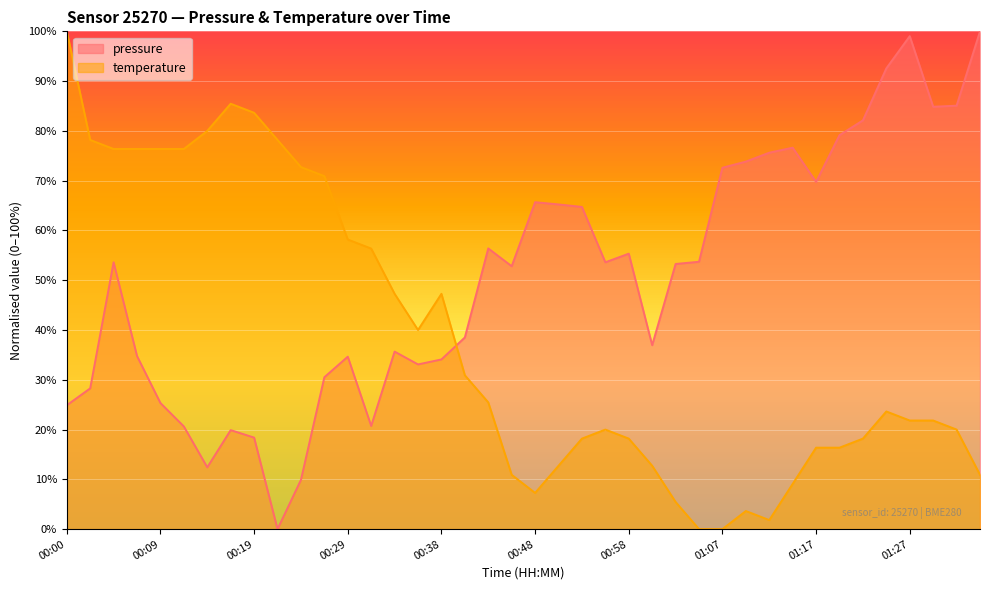

List the series in order of their peak value, lowest first.

pressure, temperature